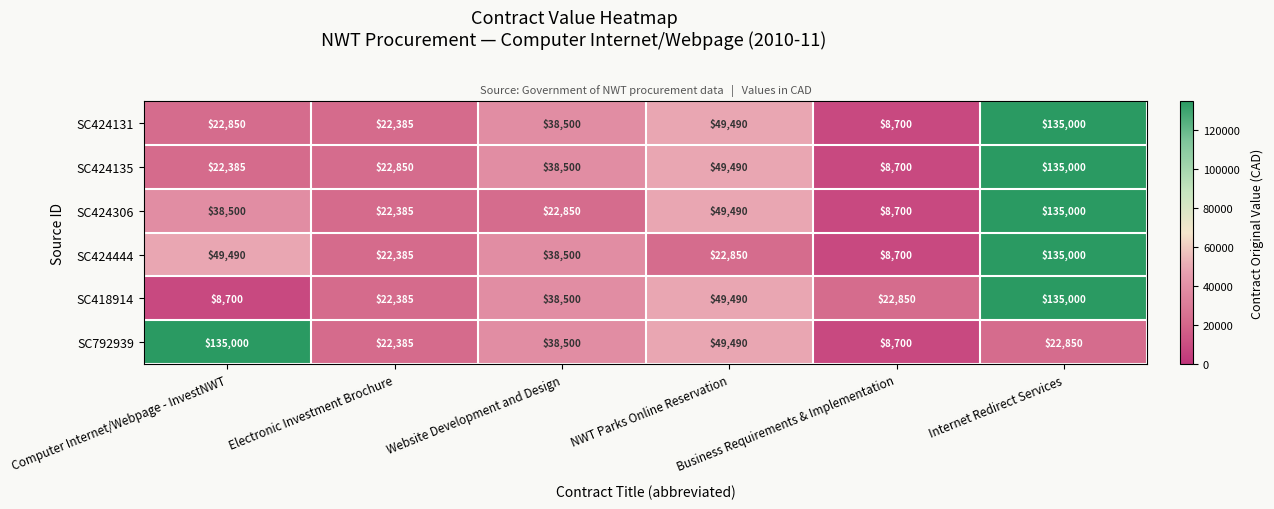

What is the minimum value shown in the chart?

8700